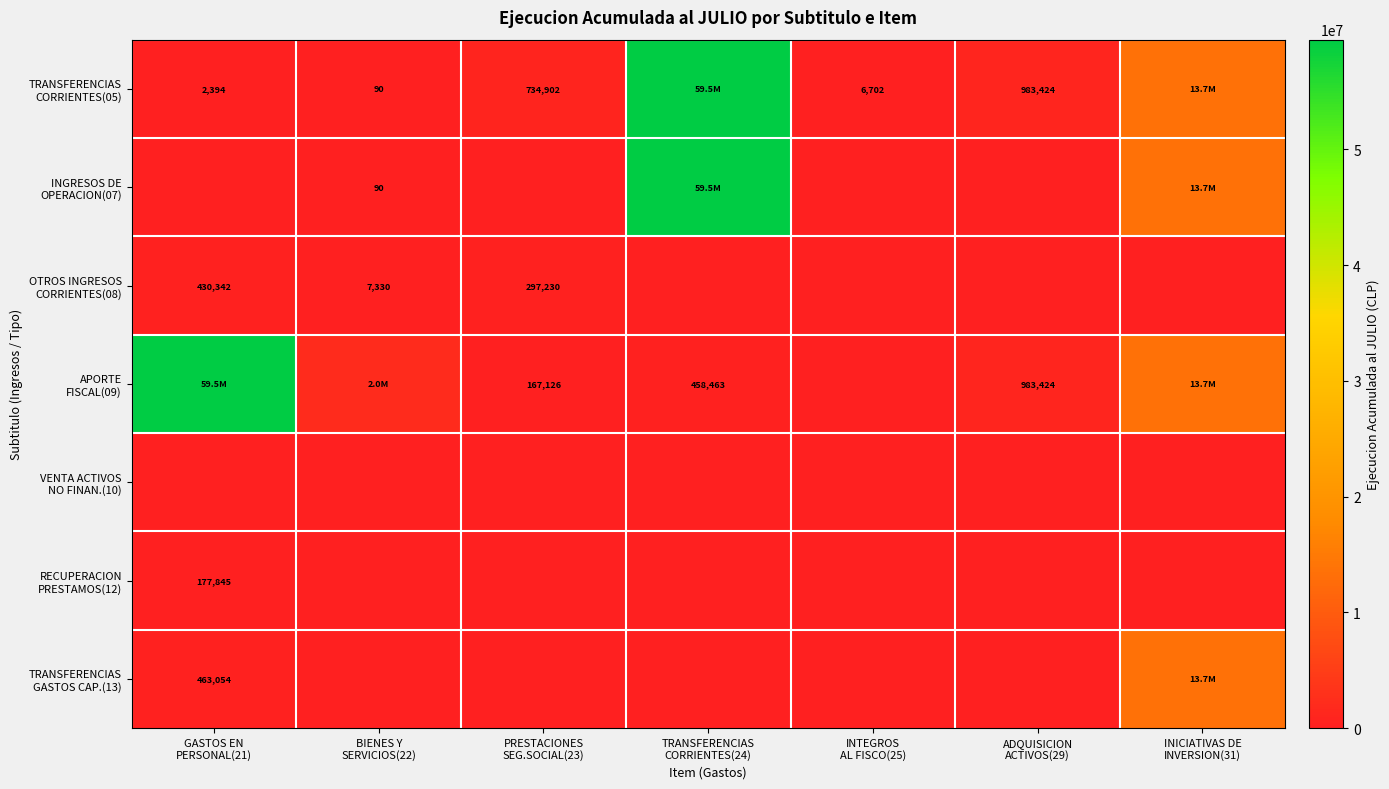

What is the difference between the maximum and second lowest values in the RECUPERACION PRESTAMOS(12) series?

177845